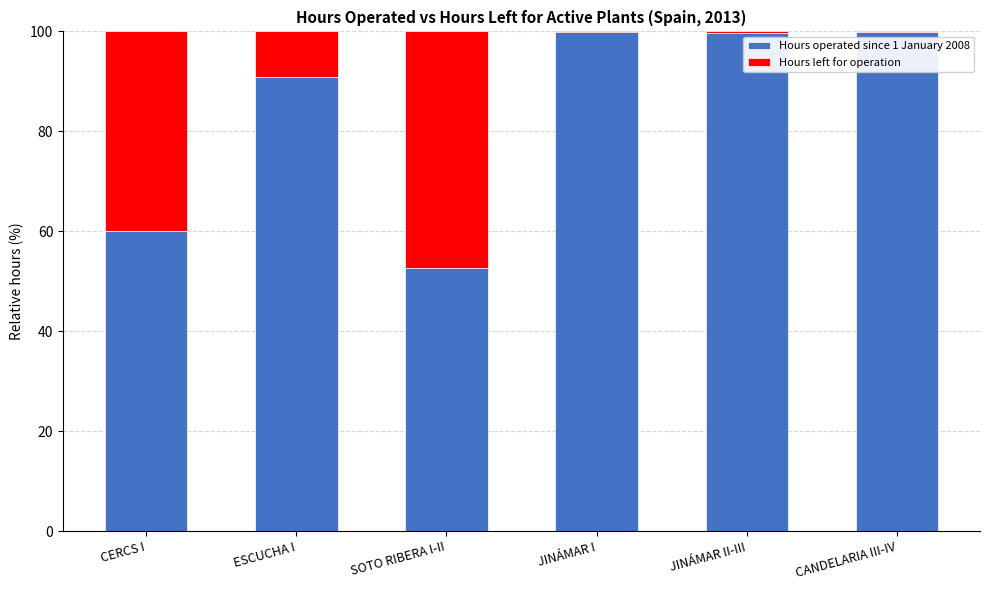

What is the total value across all series at ESCUCHA I?

100.0